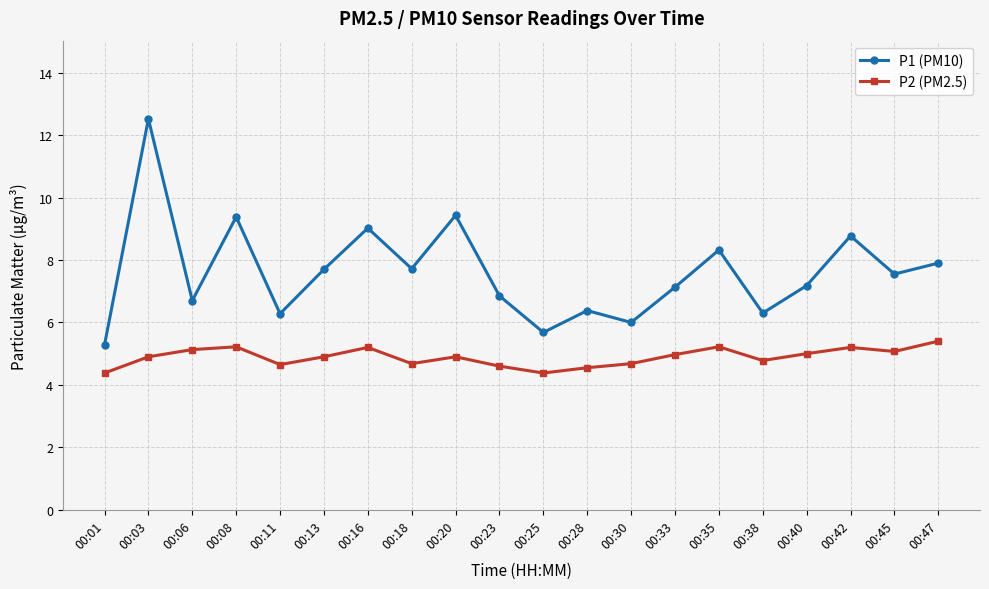

What is the sum of the P2 (PM2.5) values at 00:01 and 00:38?

9.2